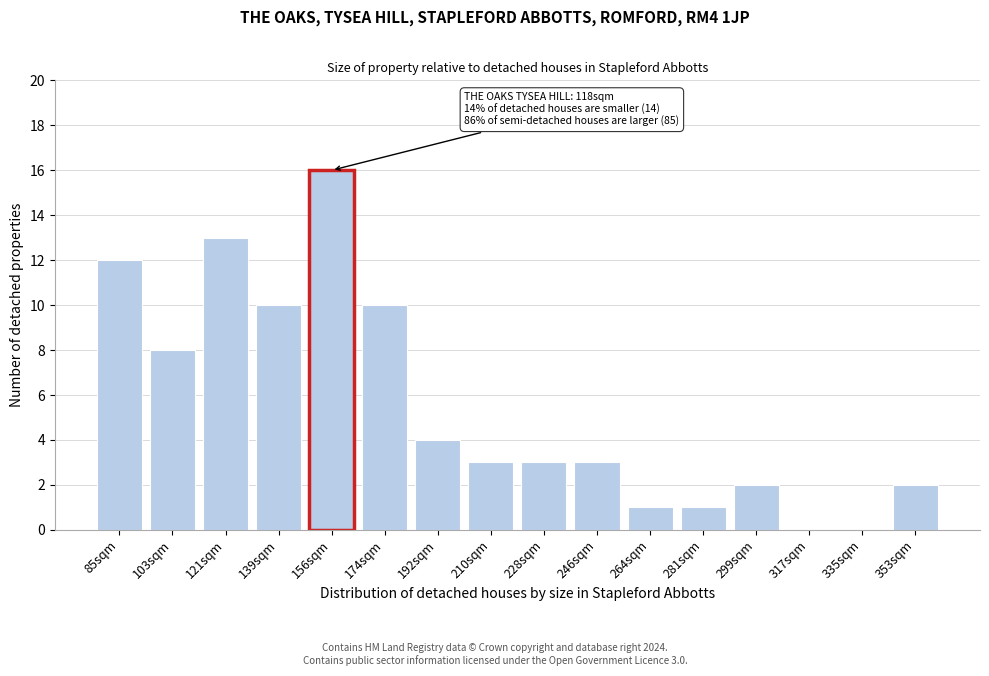

Reading left to right, what are all the values shown in this chart?

85sqm=12	103sqm=8	121sqm=13	139sqm=10	156sqm=16	174sqm=10	192sqm=4	210sqm=3	228sqm=3	246sqm=3	264sqm=1	281sqm=1	299sqm=2	317sqm=0	335sqm=0	353sqm=2